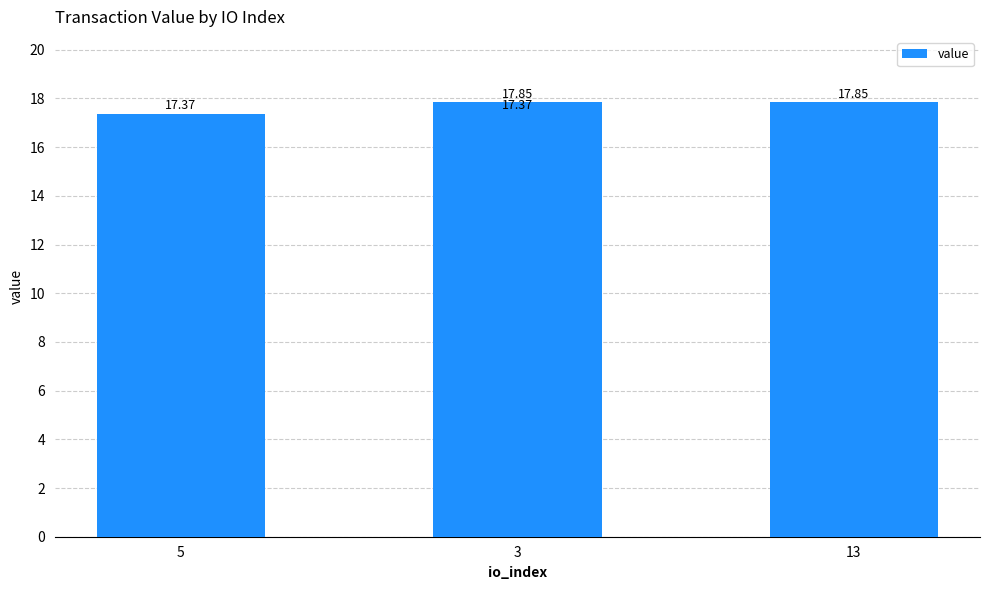

What is the average value?

17.6